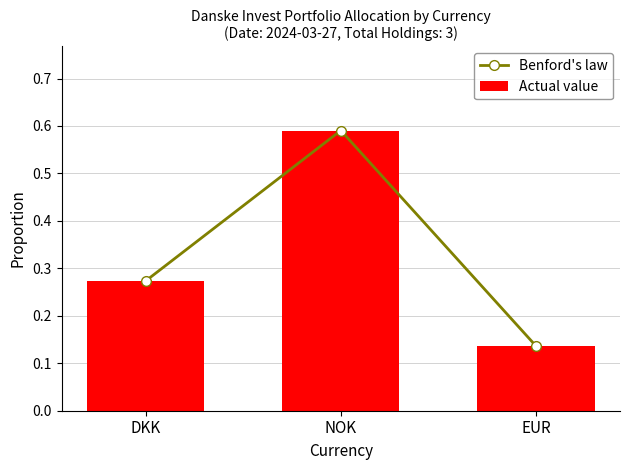

Does the chart contain stacked bars?

No